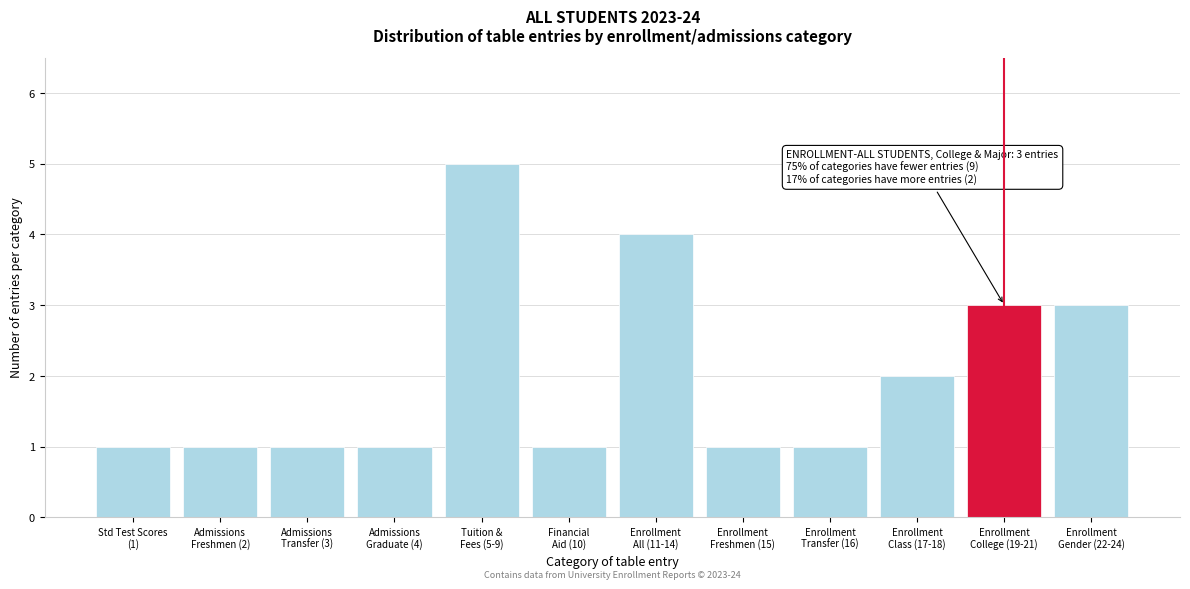

Reading left to right, list all the values displayed in this chart.

1	1	1	1	5	1	4	1	1	2	3	3